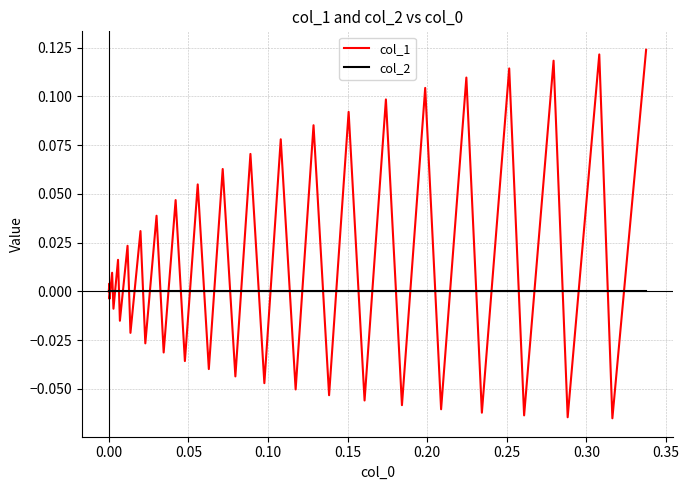

Which series has the widest spread of values?

col_1